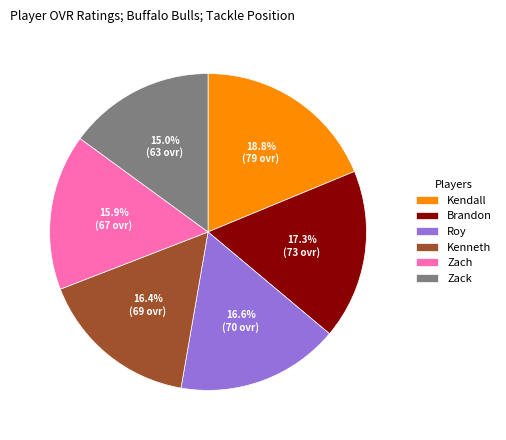

Does Zach account for over 50% of the chart?

No